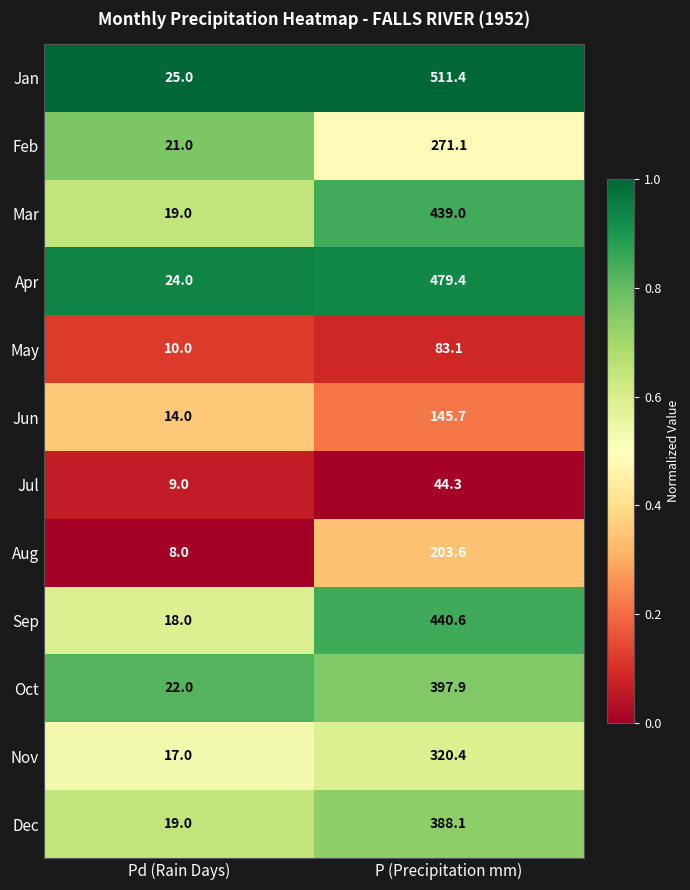

Reading left to right, list all the values displayed in this chart.

Jan: 25.0	511.4
Feb: 21.0	271.1
Mar: 19.0	439.0
Apr: 24.0	479.4
May: 10.0	83.1
Jun: 14.0	145.7
Jul: 9.0	44.3
Aug: 8.0	203.6
Sep: 18.0	440.6
Oct: 22.0	397.9
Nov: 17.0	320.4
Dec: 19.0	388.1